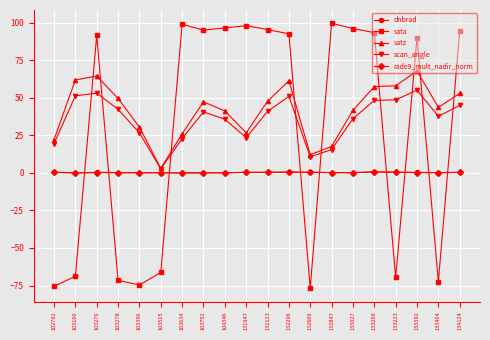

Which series has the largest total across all categories?

satz